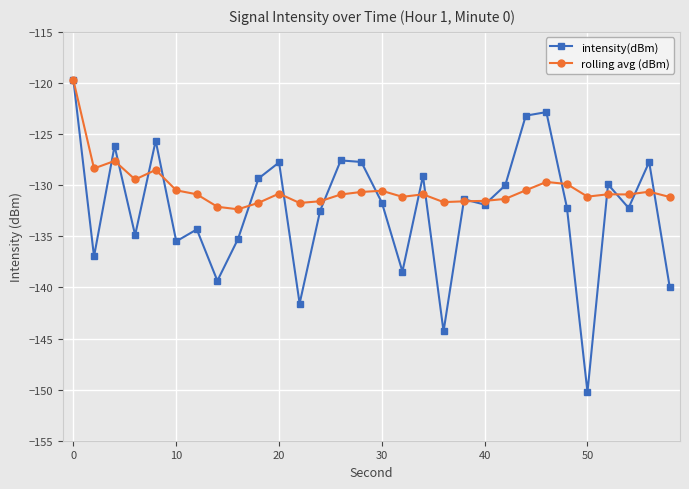

Rank the series by their average value, from highest to lowest.

rolling avg (dBm), intensity(dBm)